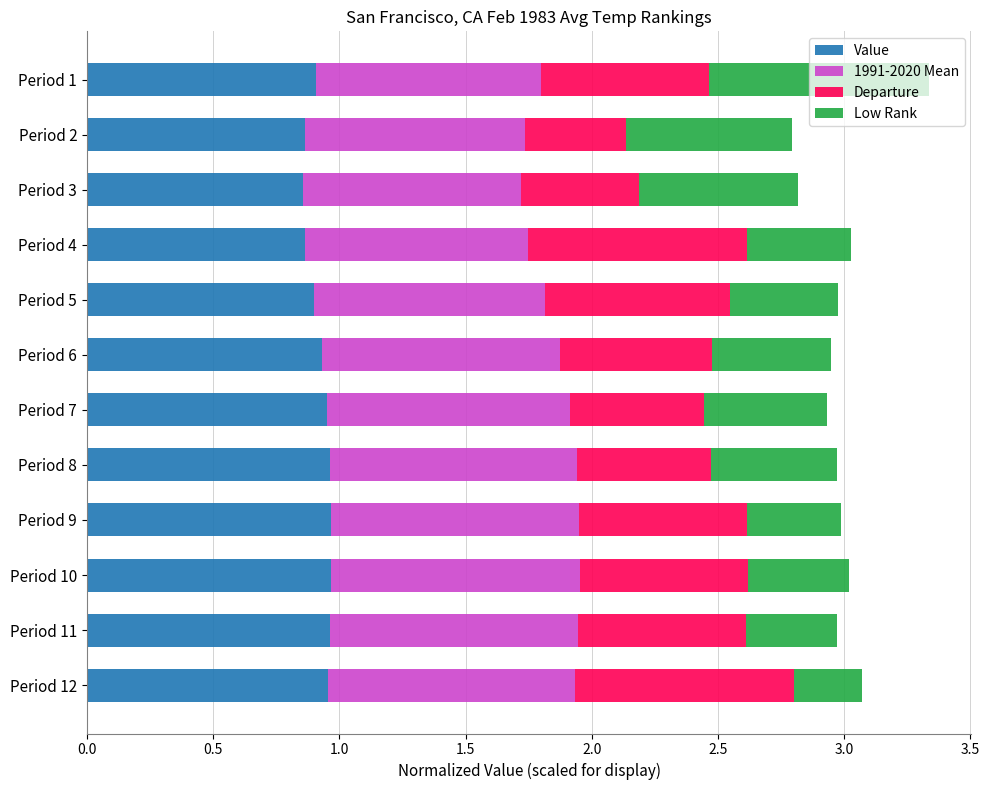

What is the sum of the Value values at Period 7 and Period 3?

1.8